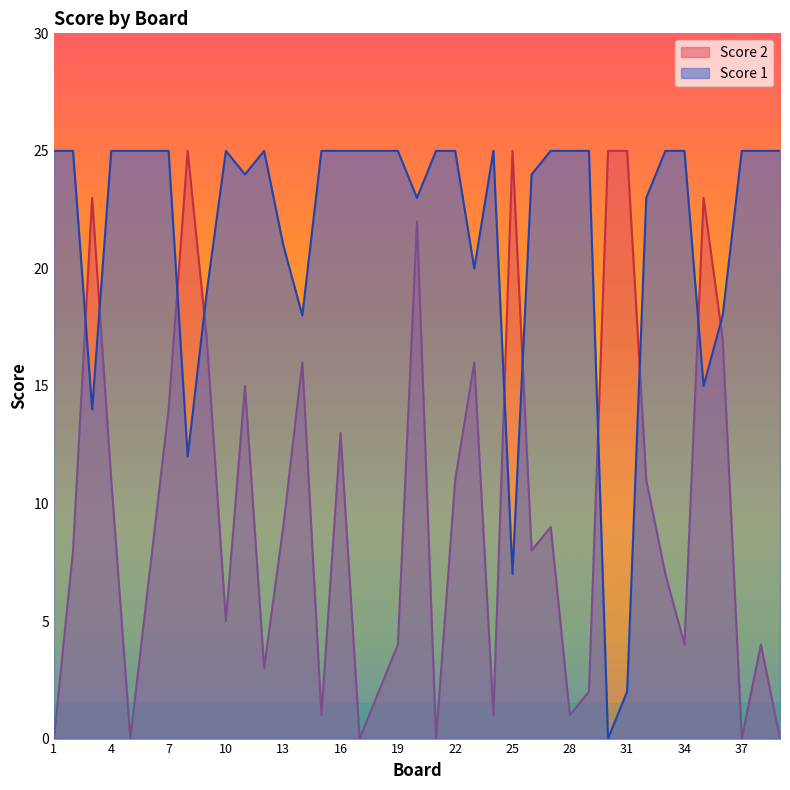

The Score 2 series shows 11 at 22. True or false?

True